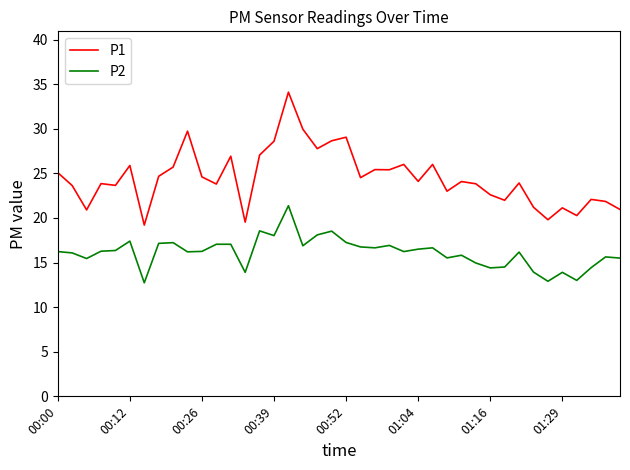

What is the maximum value shown in the chart?

34.1